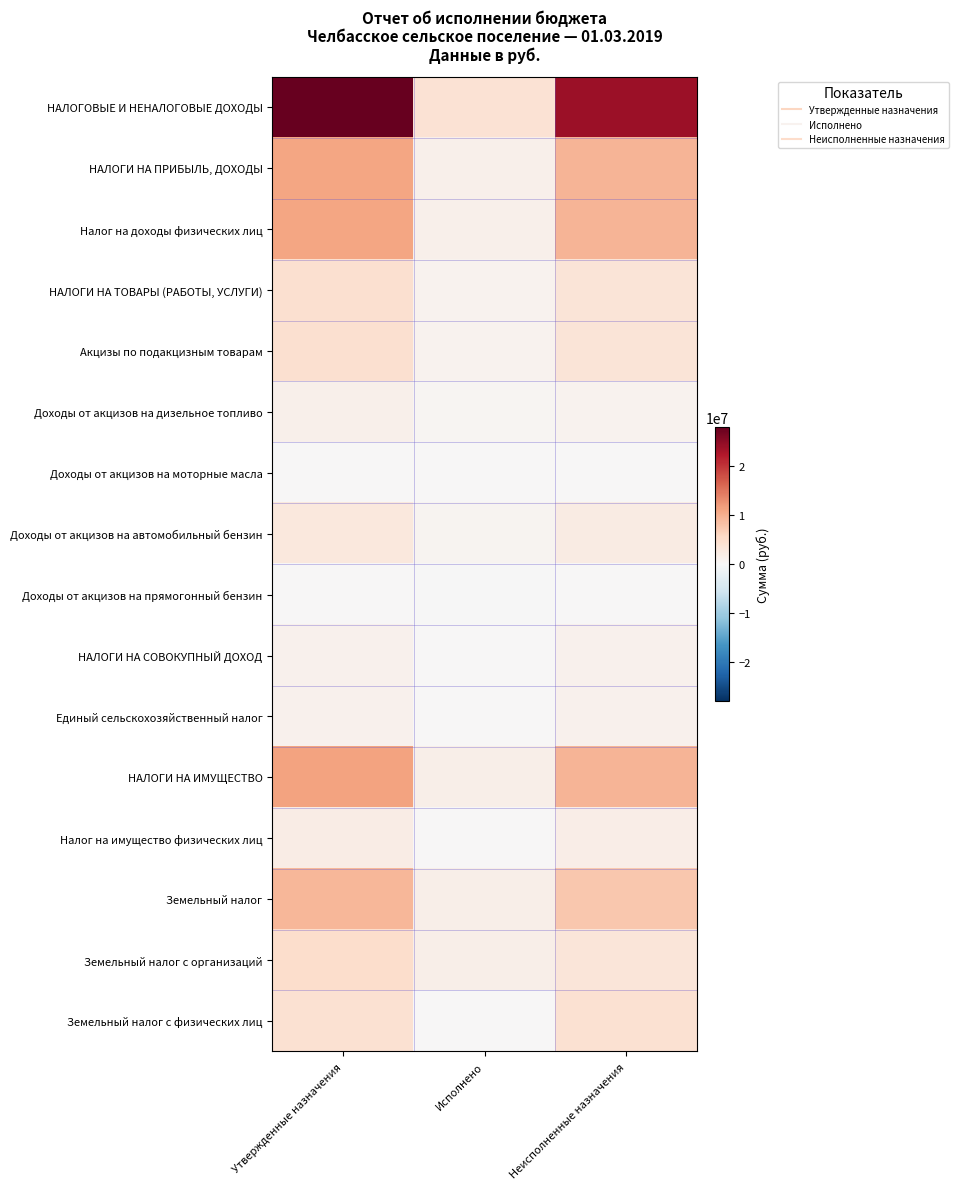

Reading left to right, extract all data points from this chart.

НАЛОГОВЫЕ И НЕНАЛОГОВЫЕ ДОХОДЫ: Утвержденные назначения=27971400.0	Исполнено=4151453.9	Неисполненные назначения=23819946.1
НАЛОГИ НА ПРИБЫЛЬ, ДОХОДЫ: Утвержденные назначения=10946000.0	Исполнено=1333021.7	Неисполненные назначения=9612978.3
Налог на доходы физических лиц: Утвержденные назначения=10946000.0	Исполнено=1333021.7	Неисполненные назначения=9612978.3
НАЛОГИ НА ТОВАРЫ (РАБОТЫ, УСЛУГИ): Утвержденные назначения=4535400.0	Исполнено=1017597.2	Неисполненные назначения=3517802.8
Акцизы по подакцизным товарам: Утвержденные назначения=4535400.0	Исполнено=1017597.2	Неисполненные назначения=3517802.8
Доходы от акцизов на дизельное топливо: Утвержденные назначения=1519200.0	Исполнено=450717.2	Неисполненные назначения=1068482.8
Доходы от акцизов на моторные масла: Утвержденные назначения=15600.0	Исполнено=3058.3	Неисполненные назначения=12541.7
Доходы от акцизов на автомобильный бензин: Утвержденные назначения=3000600.0	Исполнено=662014.0	Неисполненные назначения=2338586.0
Доходы от акцизов на прямогонный бензин: Утвержденные назначения=0.0	Исполнено=-98192.3	Неисполненные назначения=0.0
НАЛОГИ НА СОВОКУПНЫЙ ДОХОД: Утвержденные назначения=1290000.0	Исполнено=127661.5	Неисполненные назначения=1162338.5
Единый сельскохозяйственный налог: Утвержденные назначения=1290000.0	Исполнено=127661.5	Неисполненные назначения=1162338.5
НАЛОГИ НА ИМУЩЕСТВО: Утвержденные назначения=11200000.0	Исполнено=1673173.4	Неисполненные назначения=9526826.6
Налог на имущество физических лиц: Утвержденные назначения=2000000.0	Исполнено=79583.3	Неисполненные назначения=1920416.7
Земельный налог: Утвержденные назначения=9200000.0	Исполнено=1593590.1	Неисполненные назначения=7606409.9
Земельный налог с организаций: Утвержденные назначения=4900000.0	Исполнено=1551771.1	Неисполненные назначения=3348228.9
Земельный налог с физических лиц: Утвержденные назначения=4300000.0	Исполнено=41819.0	Неисполненные назначения=4258181.0